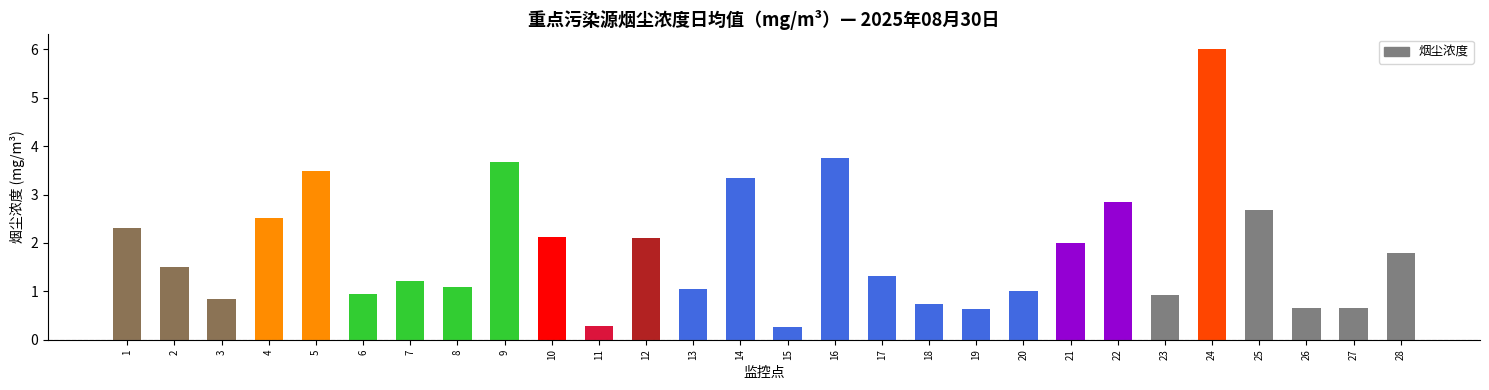

What is the value of the 26th bar from the left?

0.6